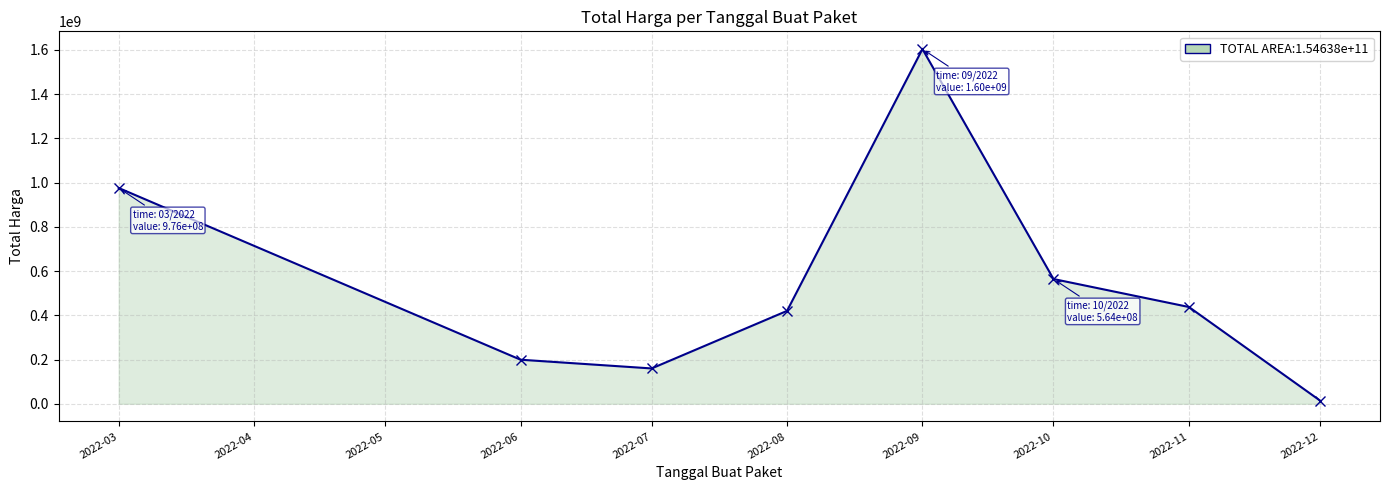

How many points are lower than both their immediate neighbors (excluding endpoints)?

1